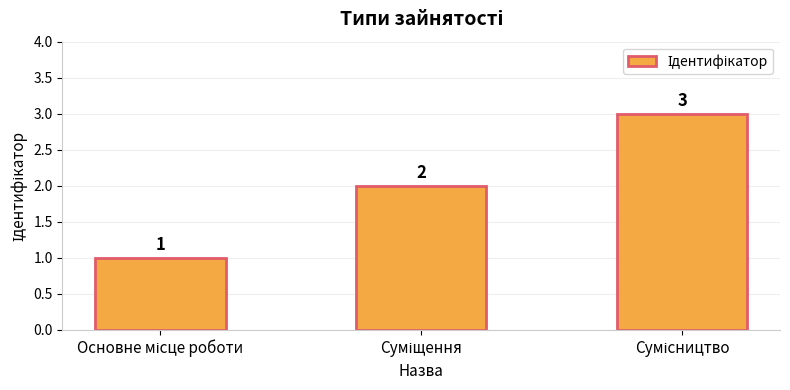

What is the value of the 3rd bar from the left?

3